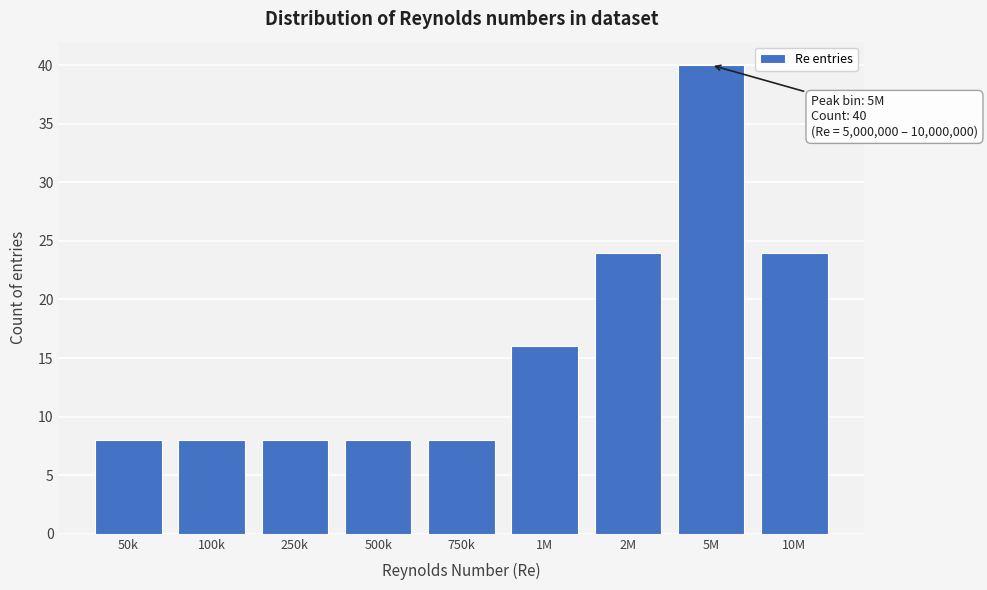

Reading right to left, transcribe all the data shown in this chart.

24	40	24	16	8	8	8	8	8